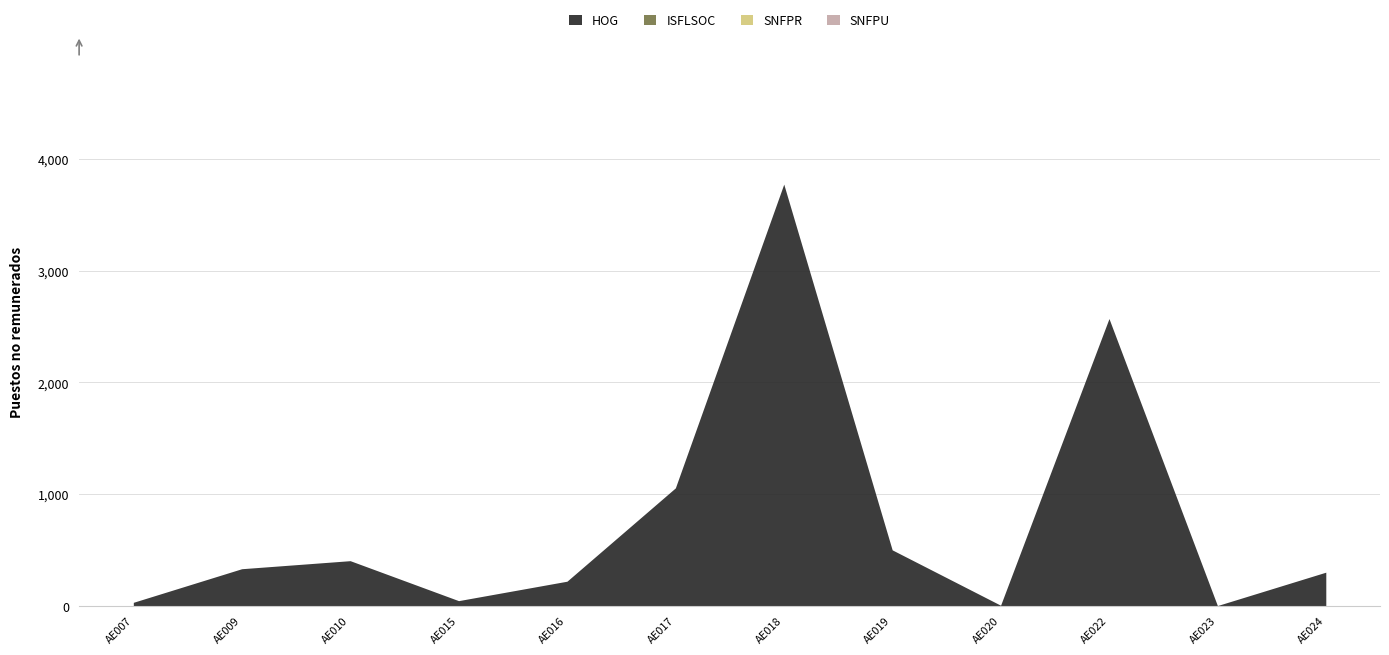

How many categories are shown in the chart?

12